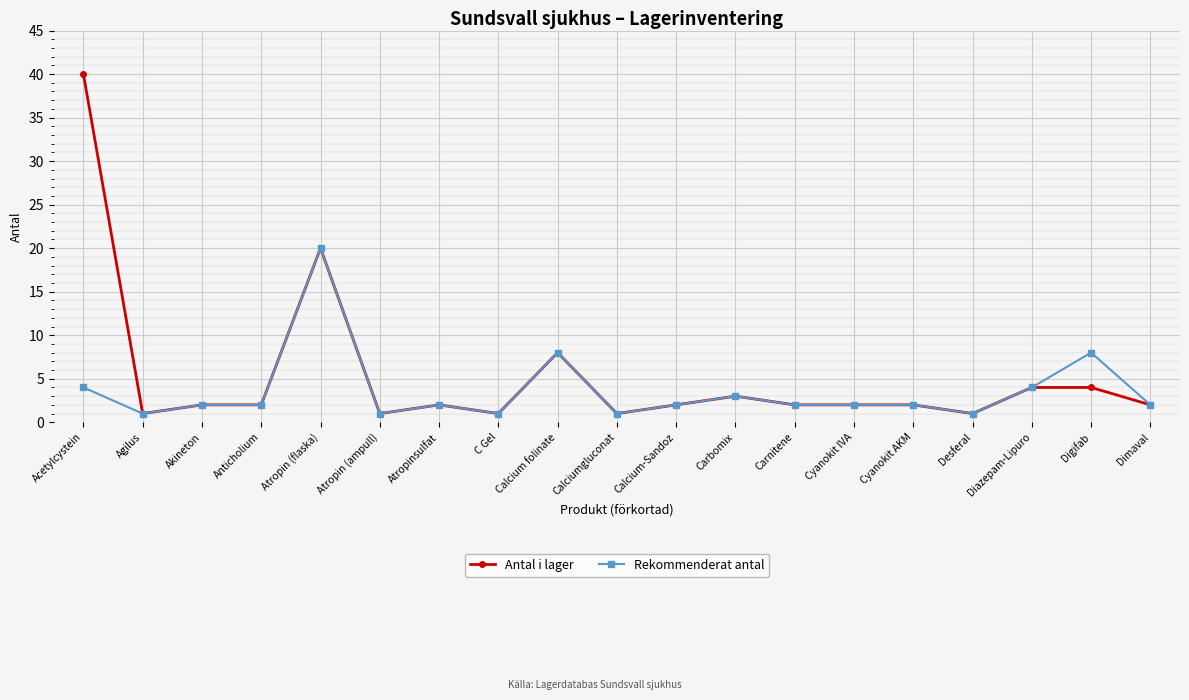

What is the value of the Antal i lager point at the 18th from the left?

4